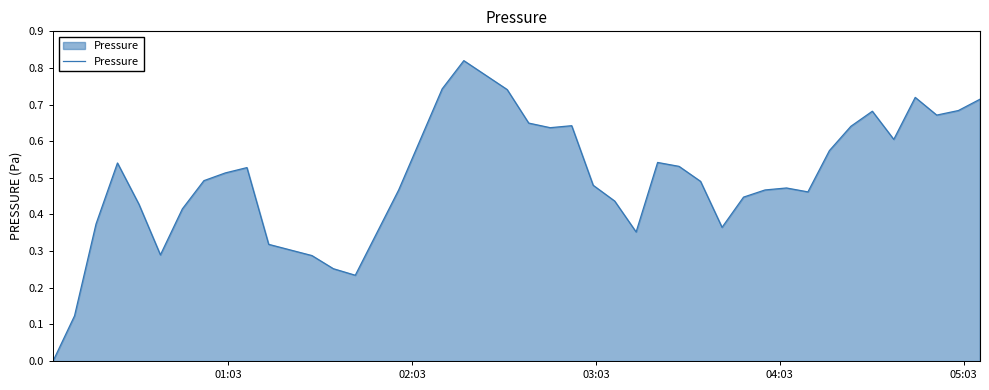

Does the chart display data point markers on the line(s)?

No